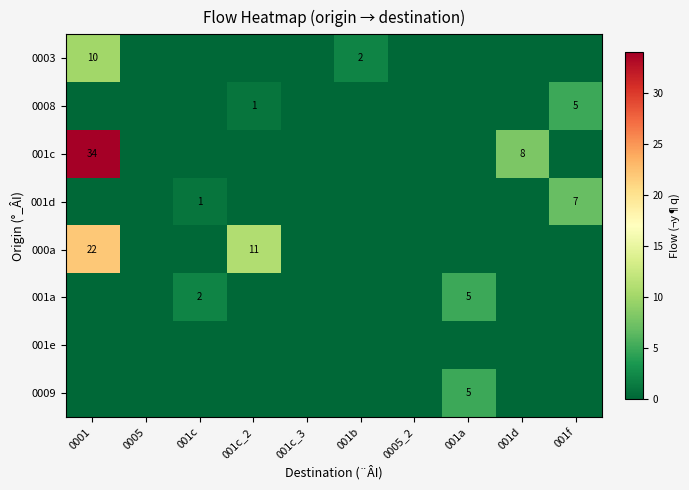

The value of 0008 at 001c_2 is 1. True or false?

True